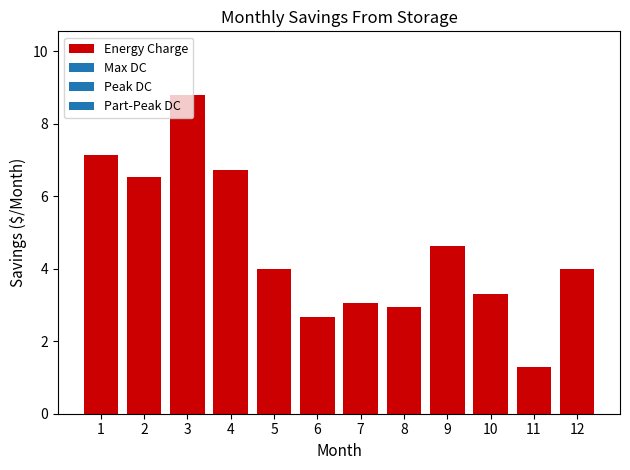

Reading left to right, extract all data points from this chart.

1=7.1	2=6.5	3=8.8	4=6.7	5=4.0	6=2.7	7=3.1	8=2.9	9=4.6	10=3.3	11=1.3	12=4.0